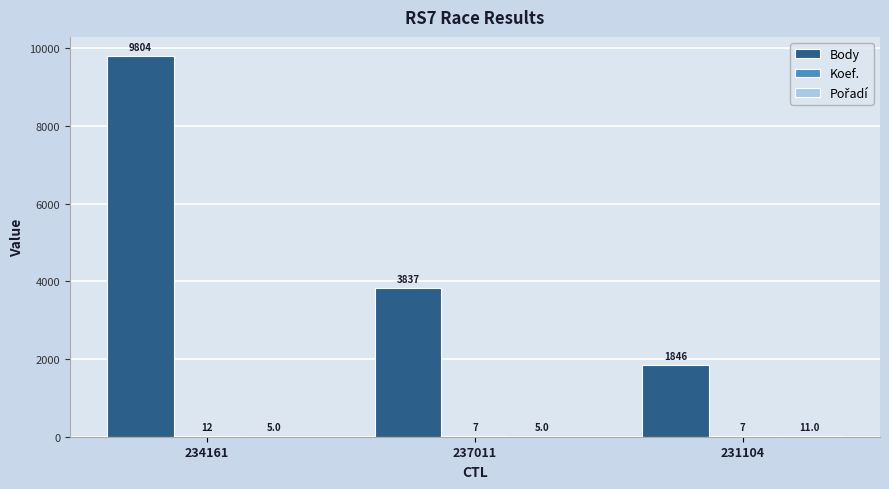

What is the sum of the Body values at 234161 and 231104?

11650